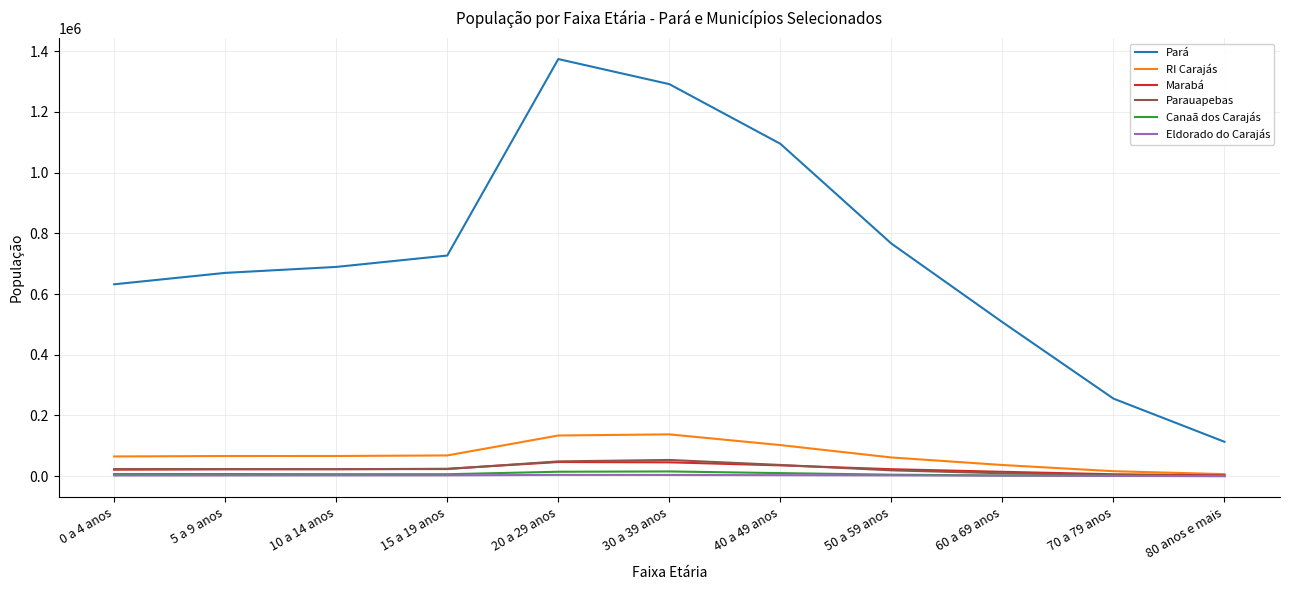

Which series has the largest total across all categories?

Pará